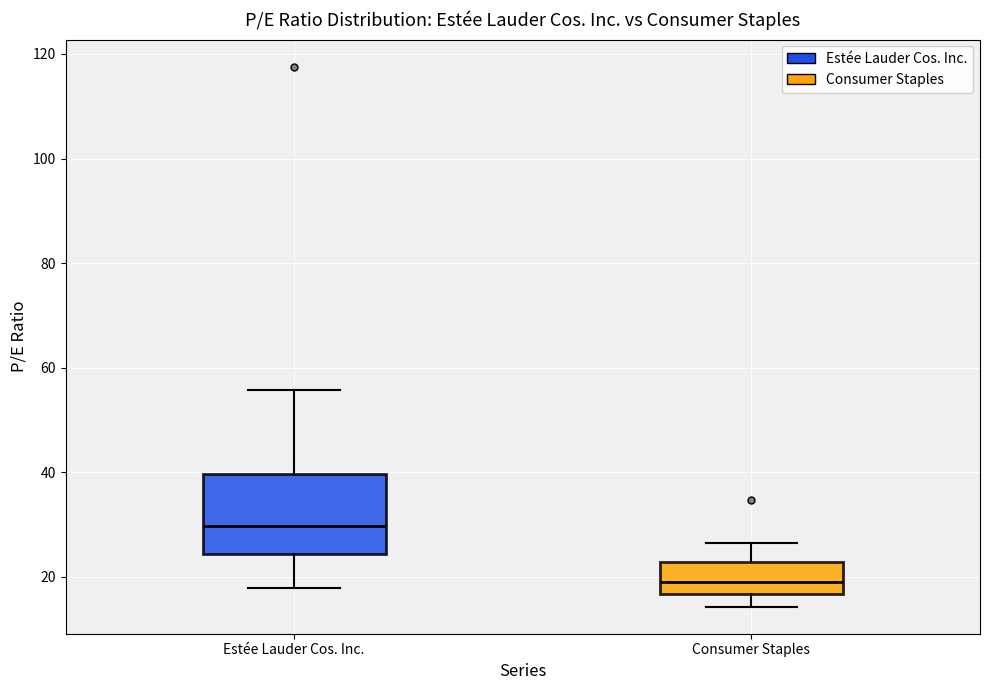

Which box has the lowest median line?

Consumer Staples